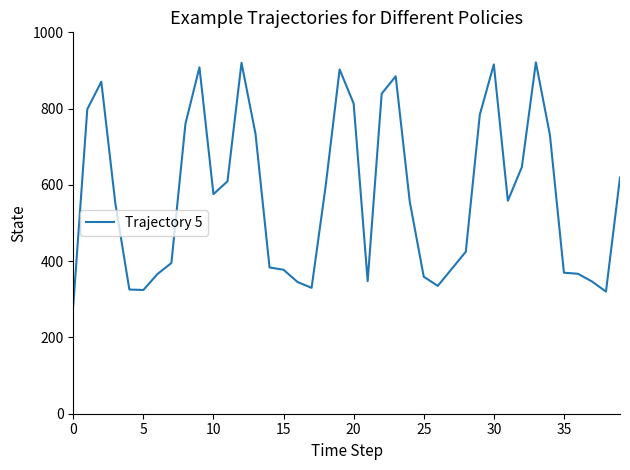

What is the difference between the maximum and minimum values?

637.3